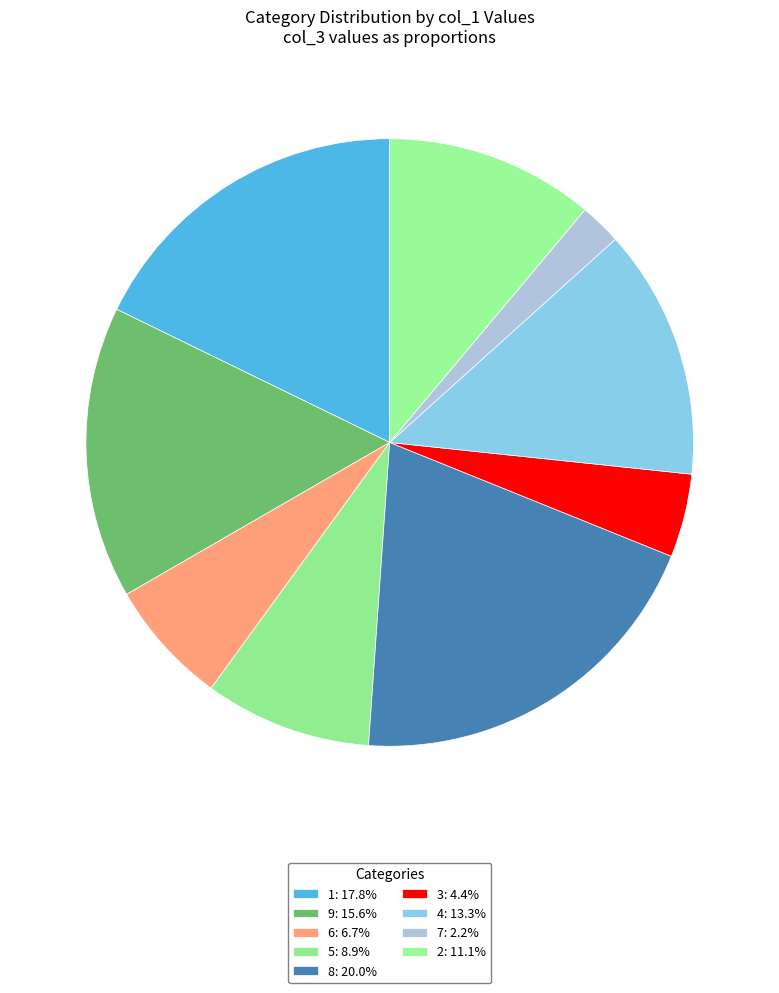

How many segments does this pie chart have?

9